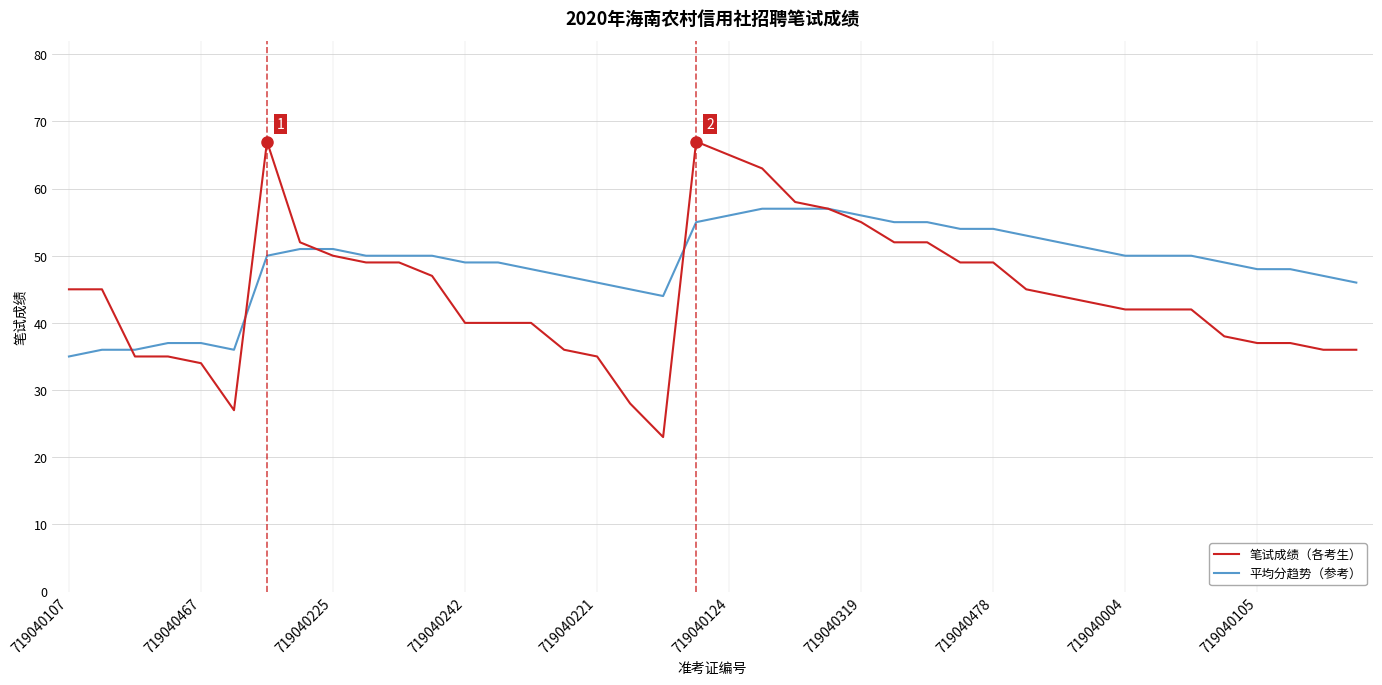

List the series in order of their overall mean, lowest first.

笔试成绩（各考生）, 平均分趋势（参考）